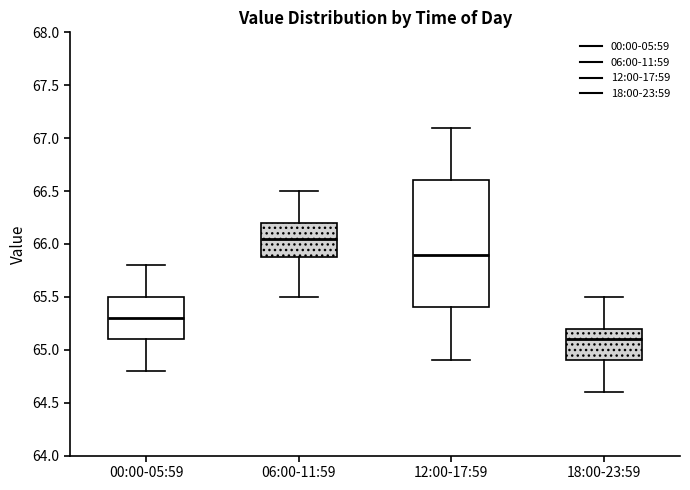

Which box is the tallest, from its lower edge to its upper edge?

12:00-17:59